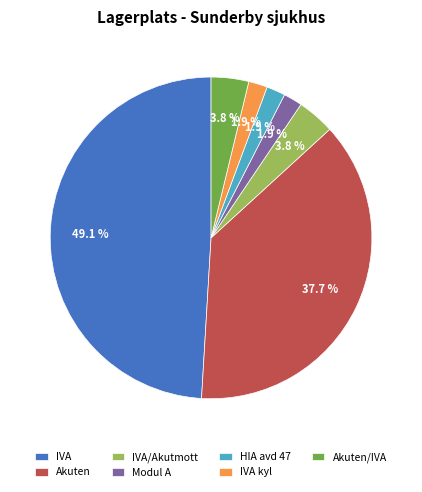

What percentage is the HIA avd 47 slice, to the nearest percent?

2%